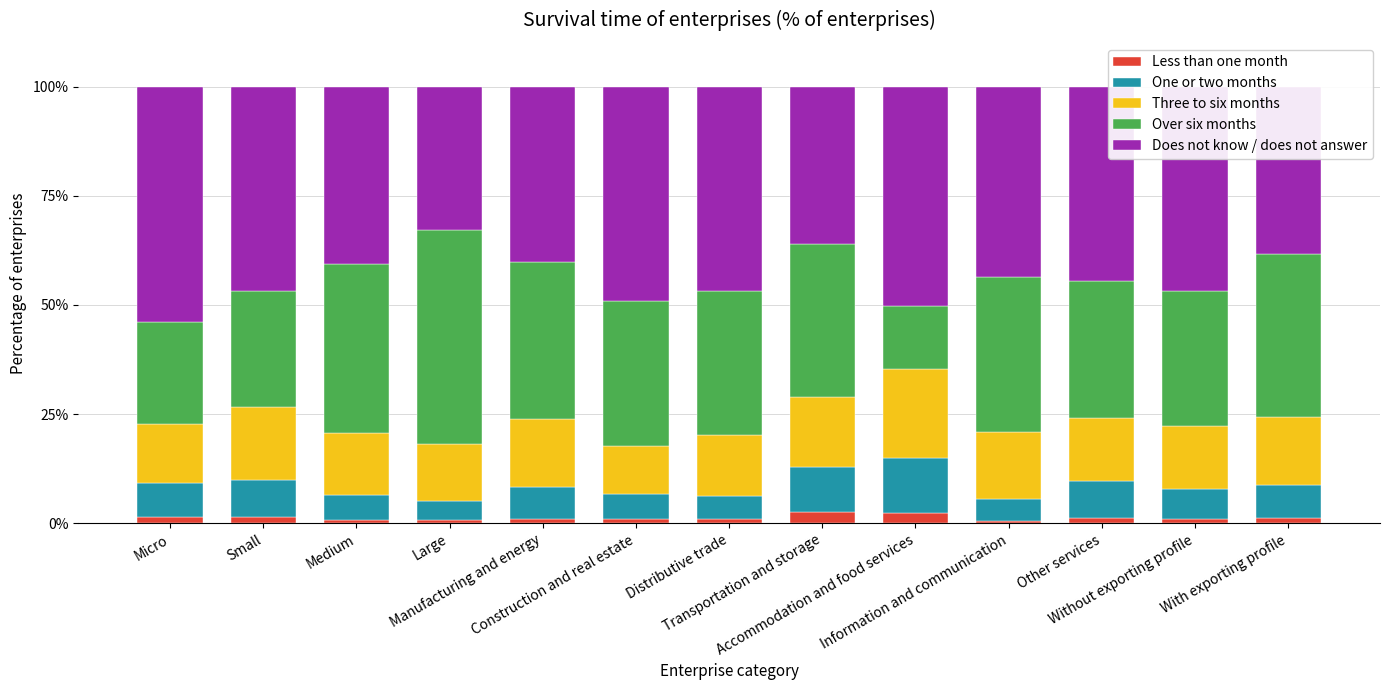

What is the sum of all Less than one month values?

16.6